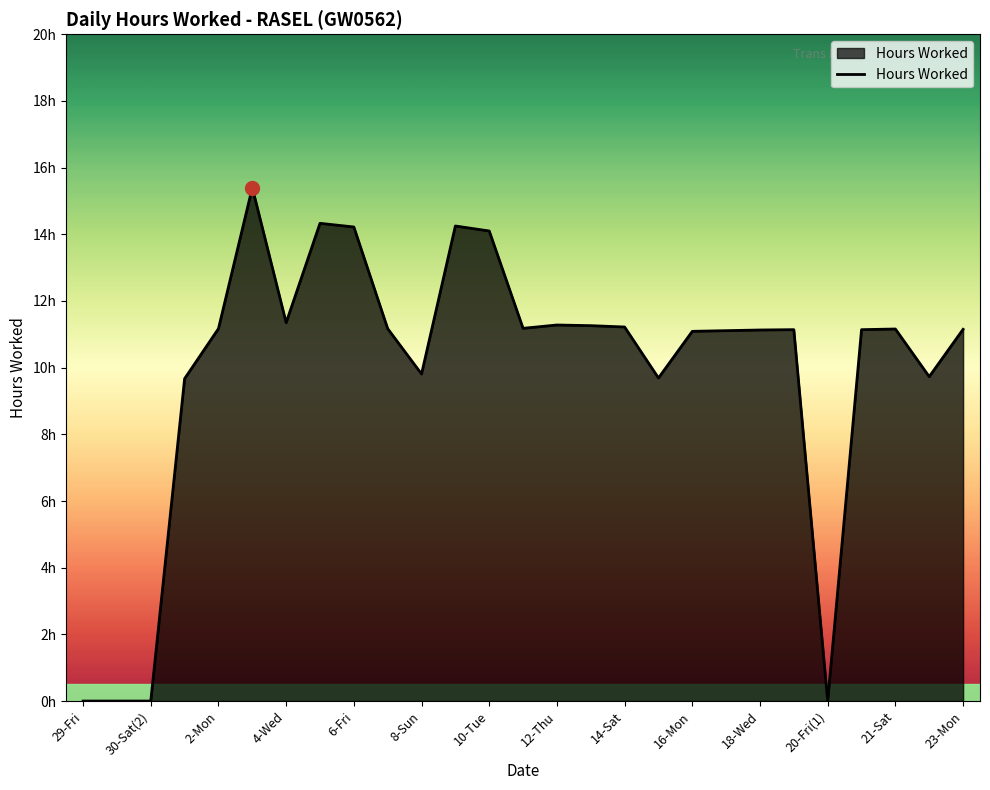

Is this an area chart (filled region under the line)?

Yes